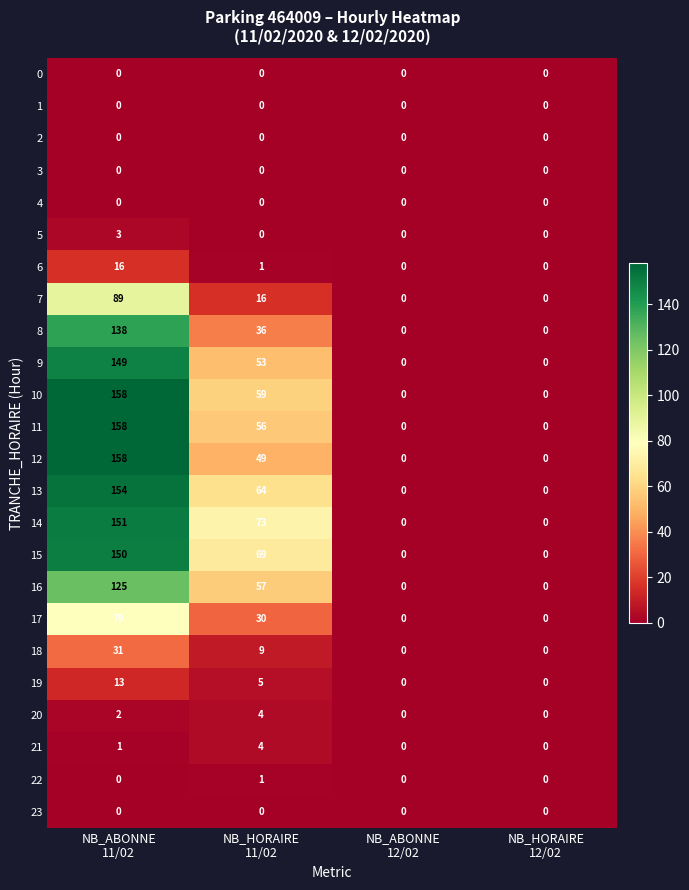

At how many categories does at least one series exceed 47?

2